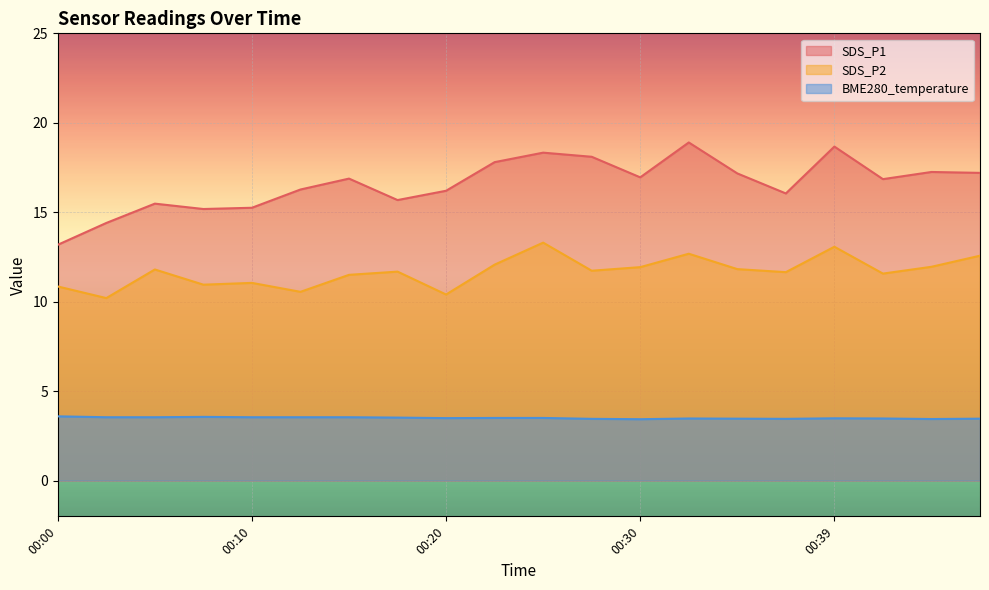

At which label does SDS_P2 reach its peak?

00:25